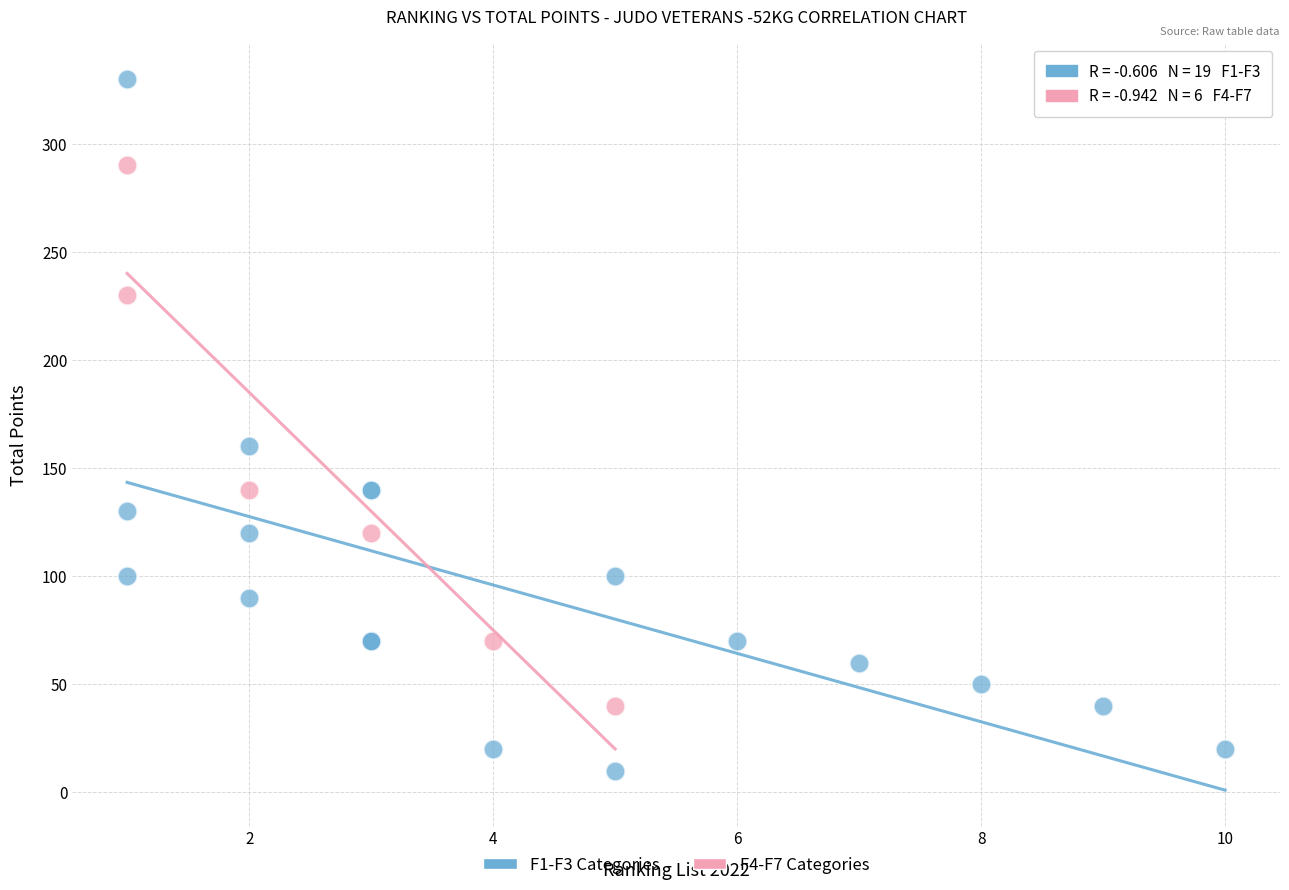

What are all the series names shown in the legend?

F1-F3 Categories, F4-F7 Categories